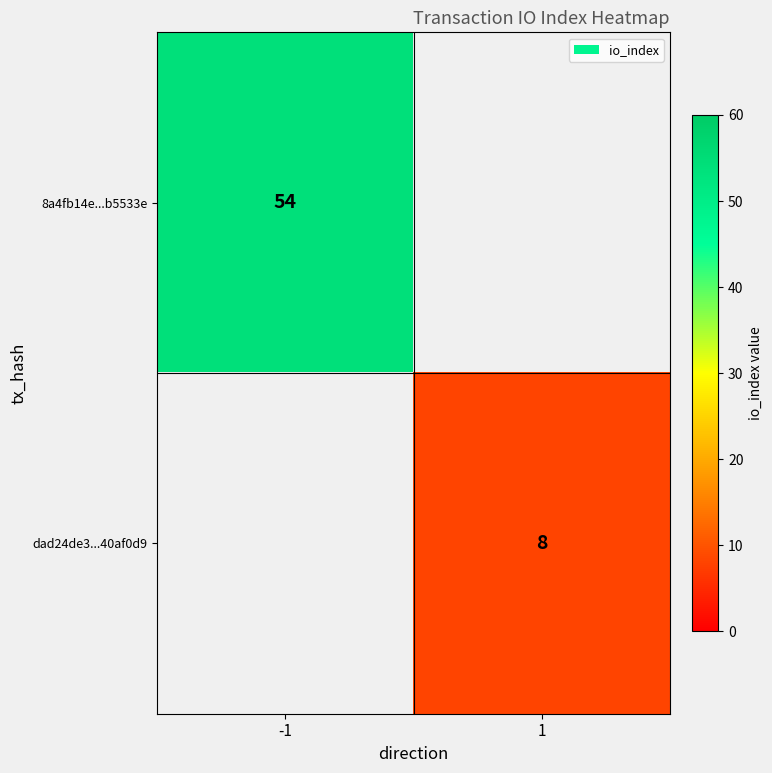

True or false: 8a4fb14e...b5533e has a value of 54 at -1.

True